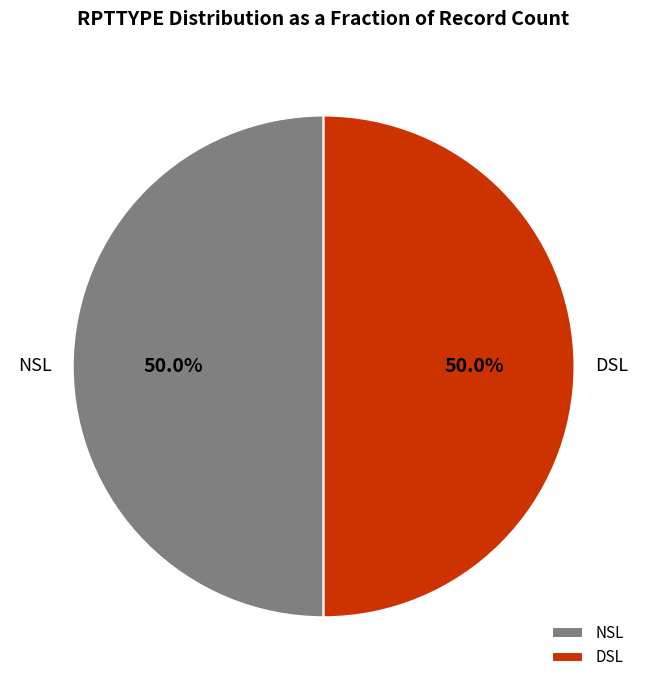

Approximately how many times larger is the value at DSL compared to NSL?

1.0